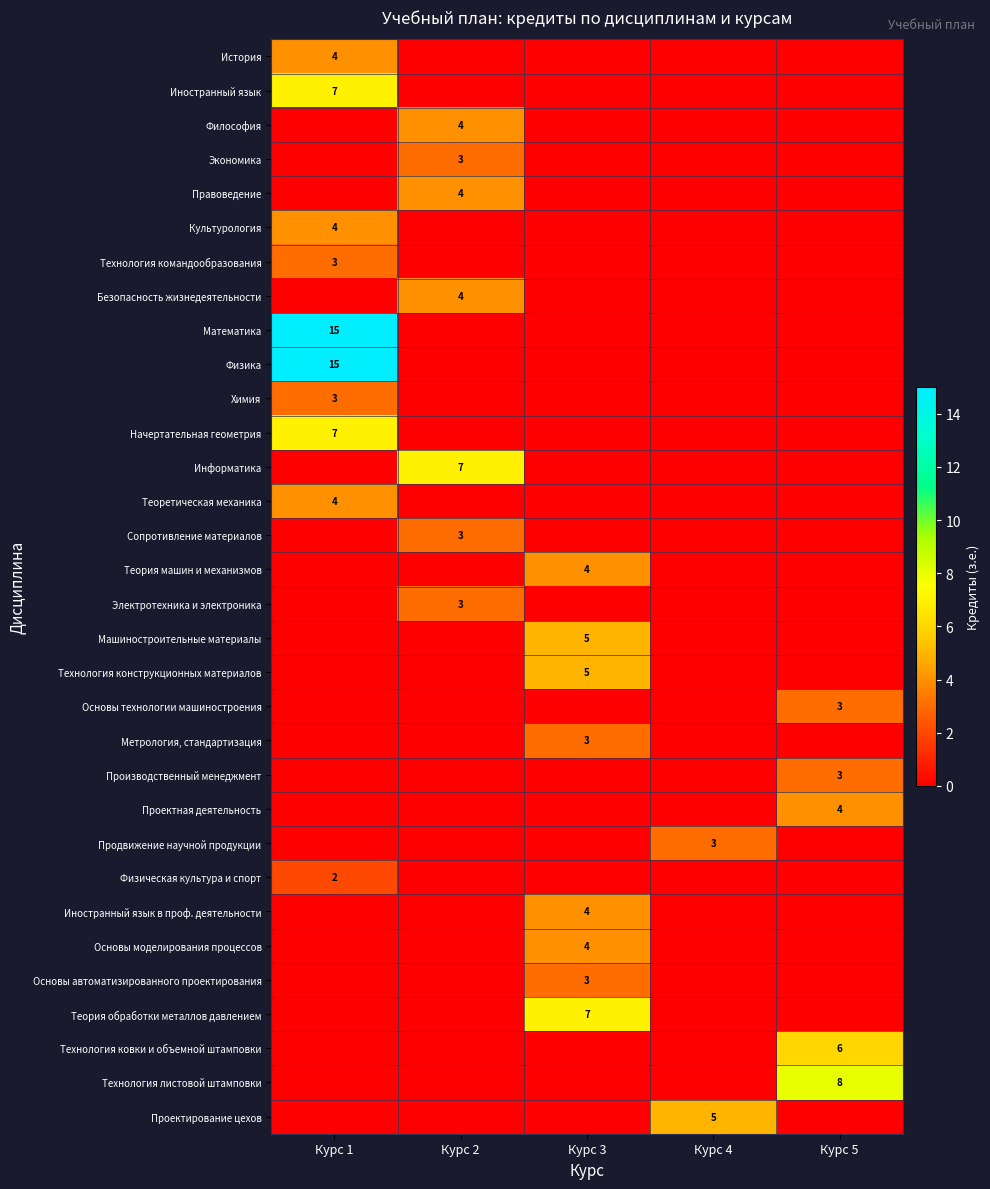

The value of Проектирование цехов at Курс 4 is 5. True or false?

True